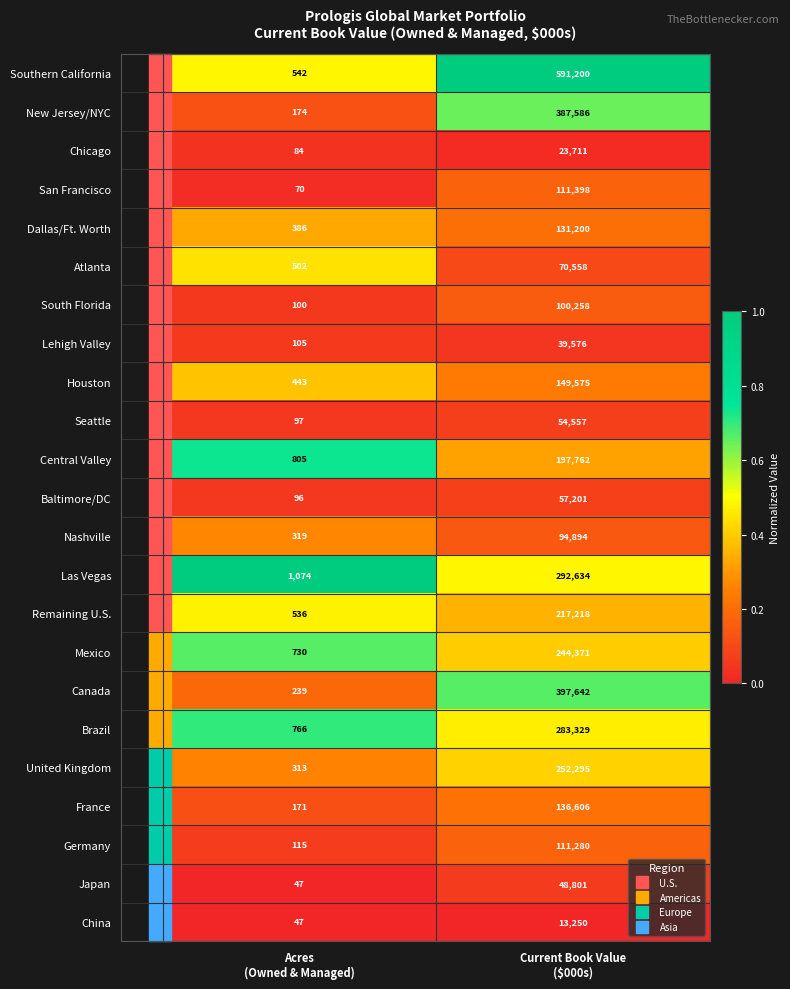

What is the lowest value of the China series?

47